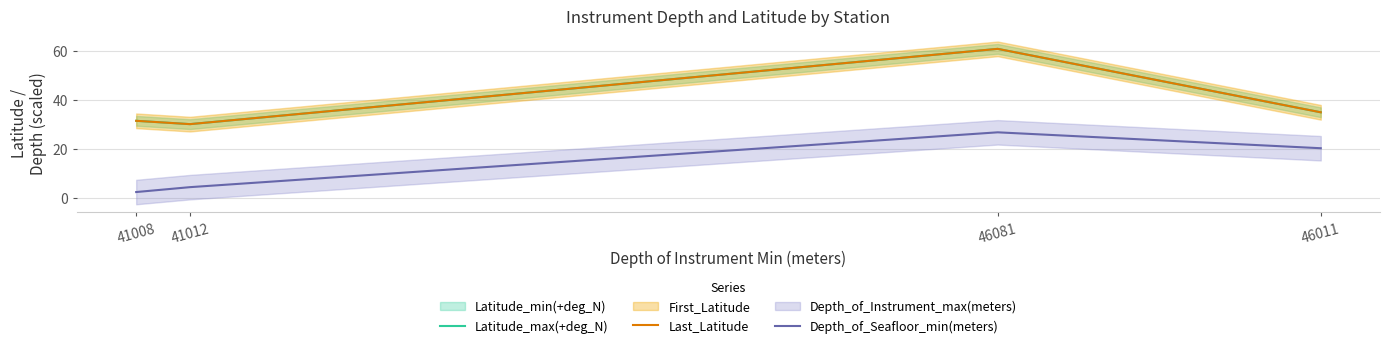

Which category has the lowest value in the Depth_of_Seafloor_min(meters) series?

41008